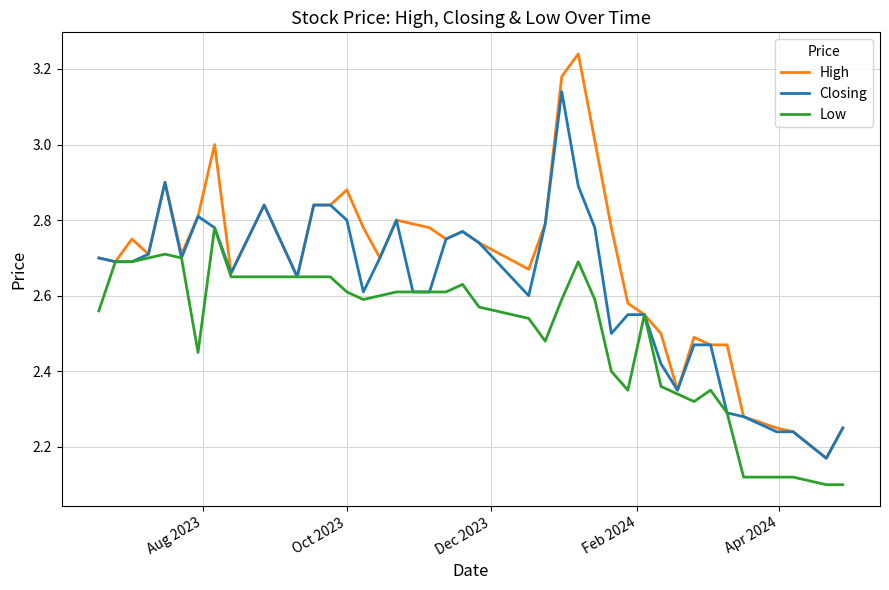

What are all the series names shown in the legend?

High, Closing, Low